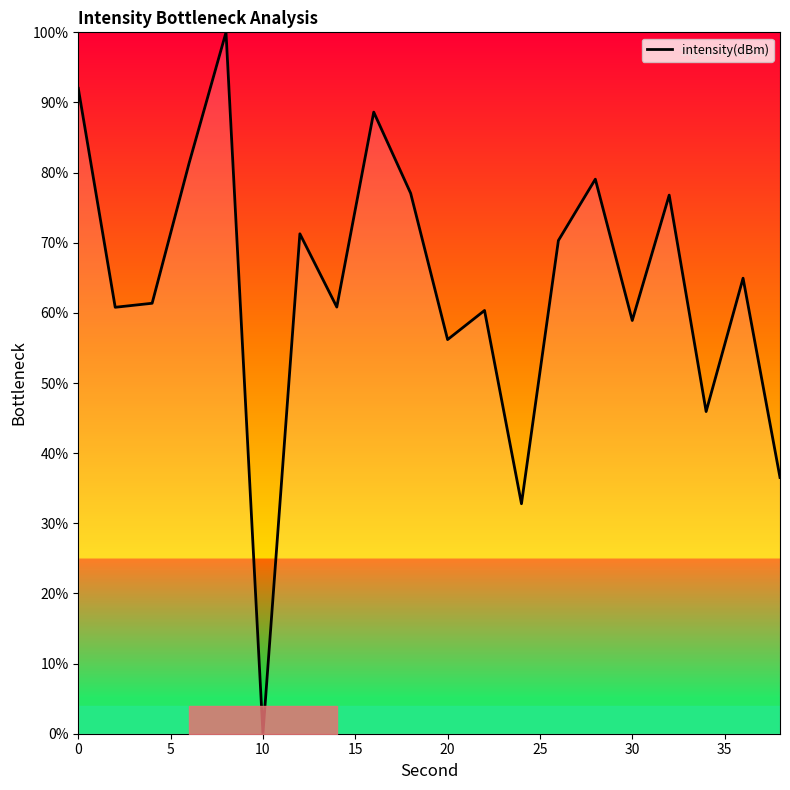

What is the difference between the maximum and minimum values?

100.0